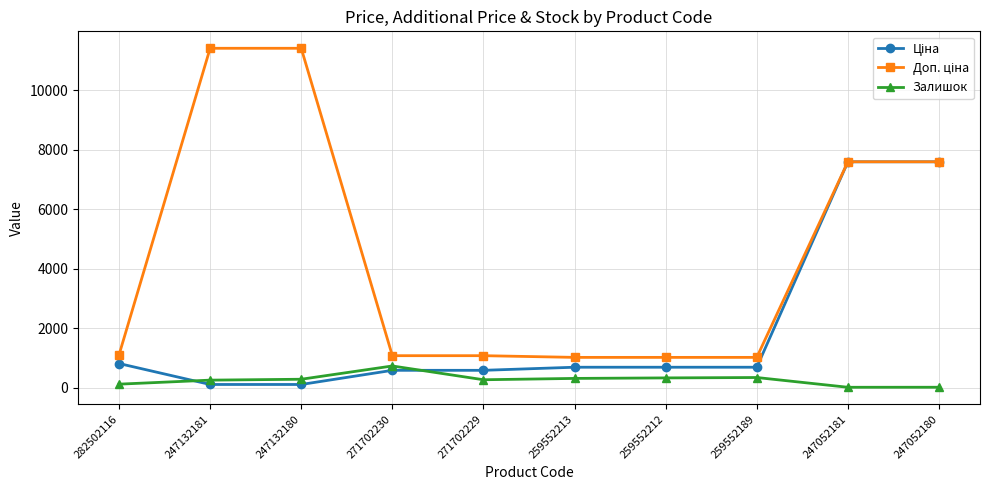

What is the greatest value displayed?

11410.0